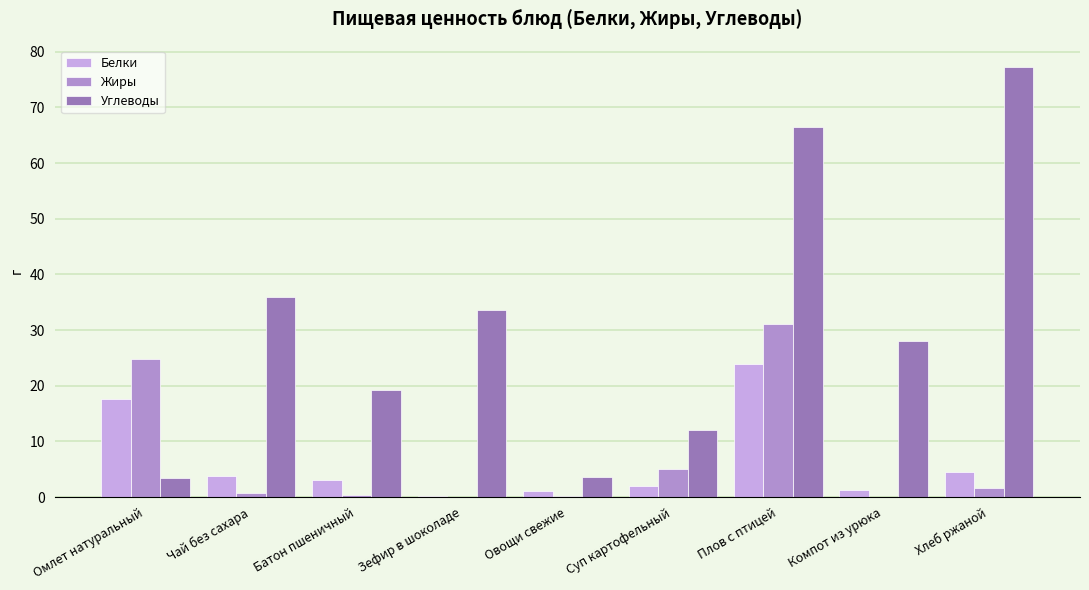

Which series has the largest total across all categories?

Углеводы